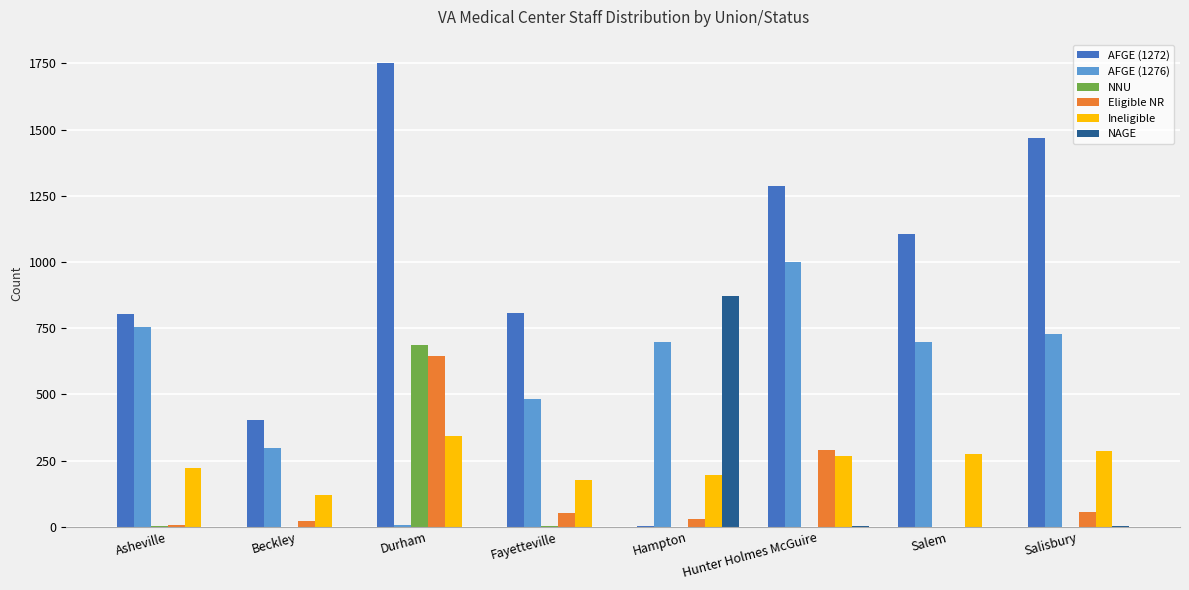

Between Hampton and Salisbury, which series saw the biggest shift?

AFGE (1272)